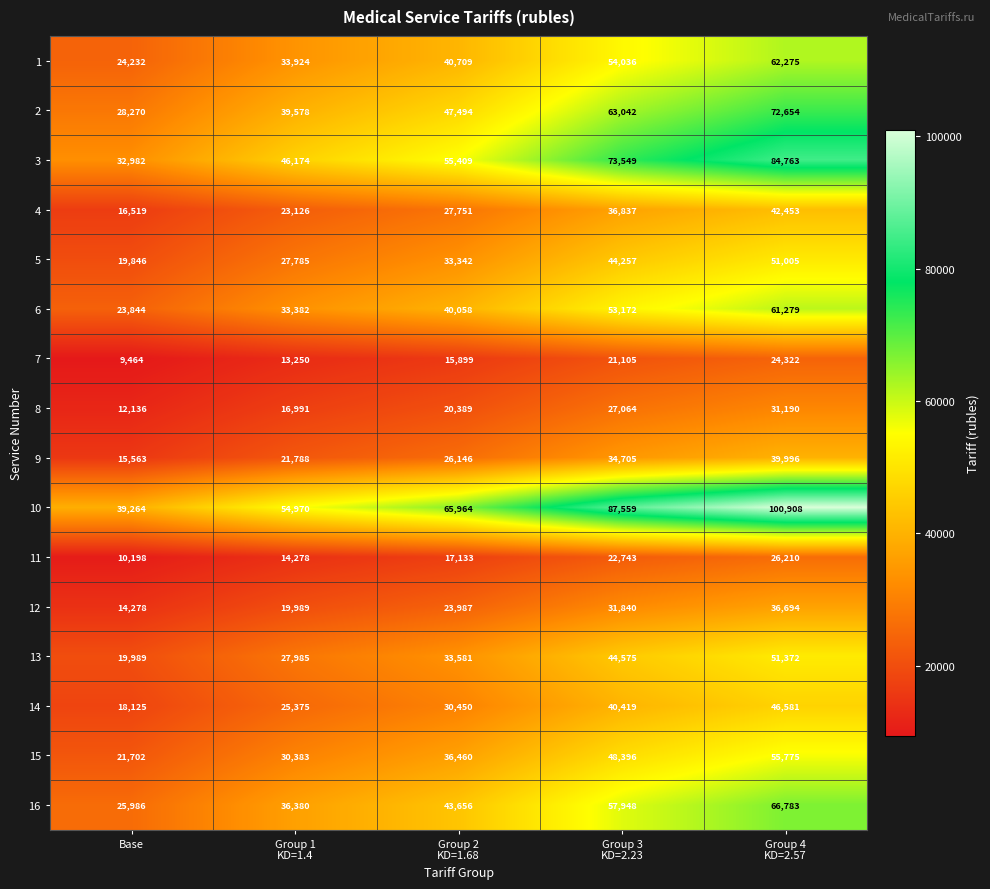

What is the greatest value displayed?

100908